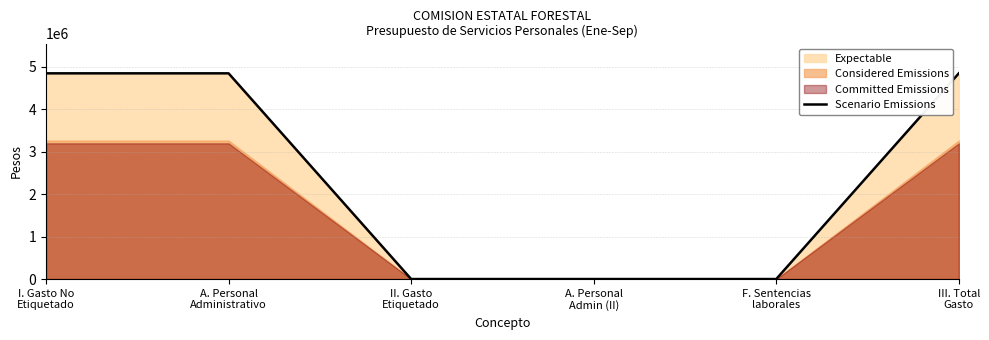

What is the value of the 2nd point from the left?

4839093